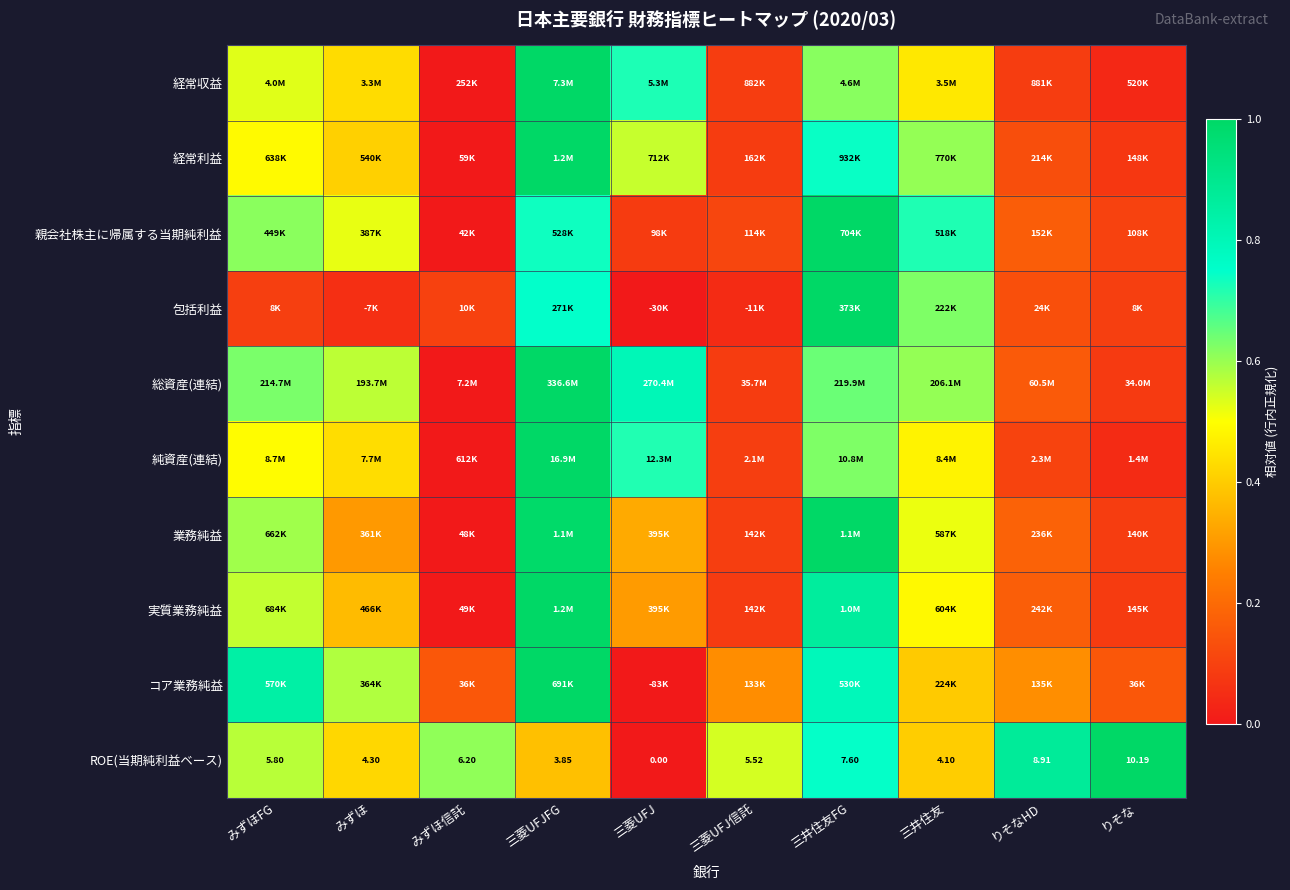

Which has a higher value, りそなHD or りそな?

りそなHD